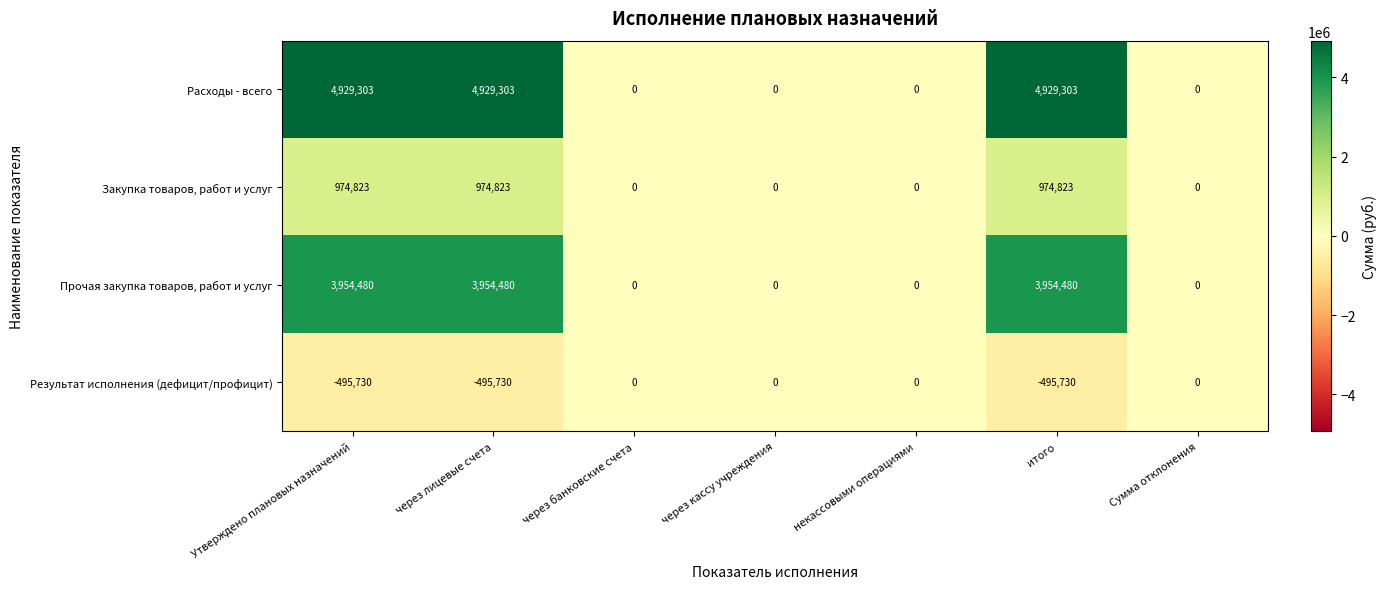

Between итого and Сумма отклонения, which series saw the biggest shift?

Расходы - всего